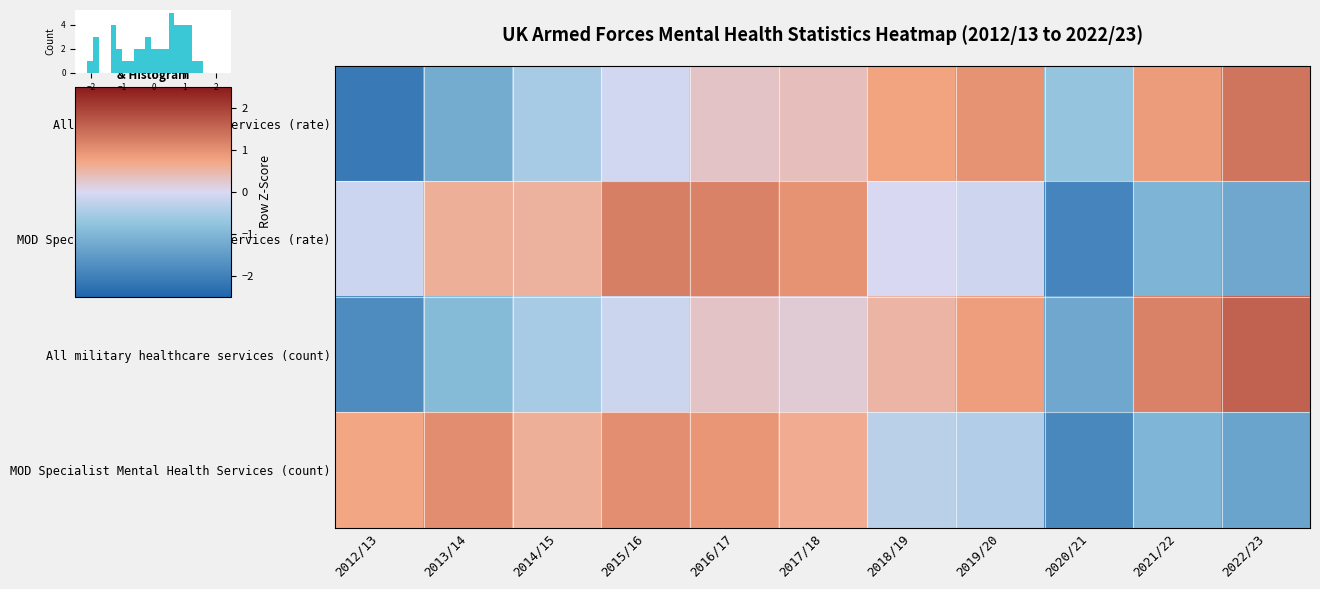

Which has a higher value, 2022/23 or 2018/19?

2022/23